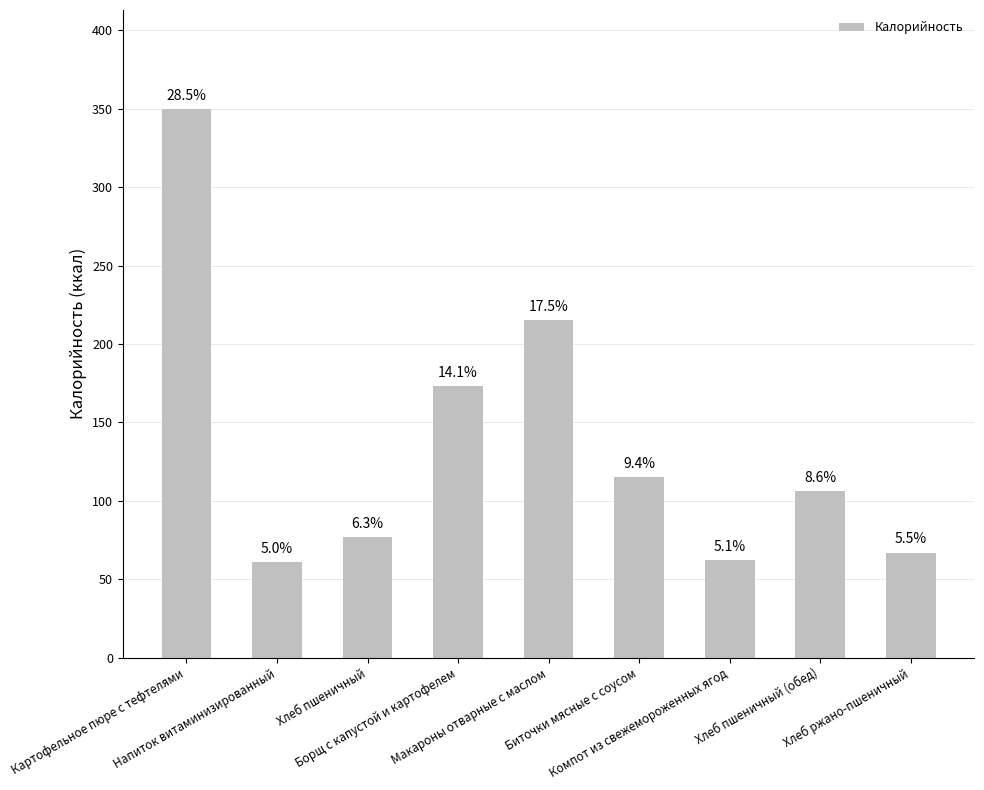

Reading left to right, what are all the values shown in this chart?

350	61	77	173	215	115	62	106	67